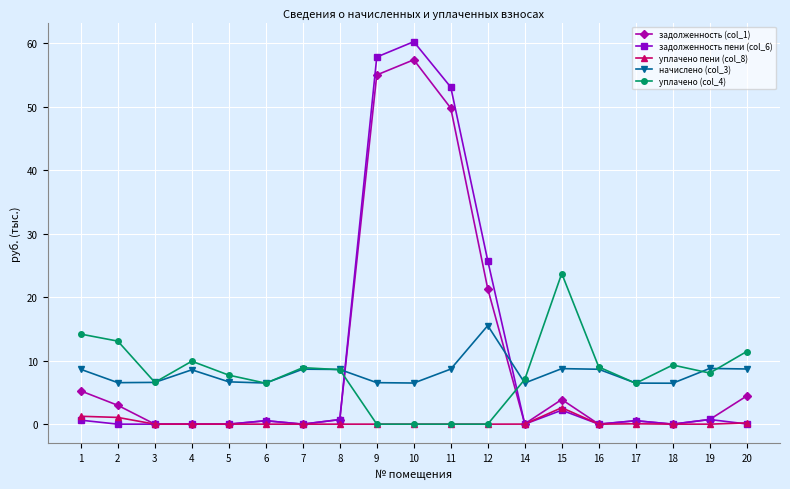

What is the difference between the maximum and second lowest values in the начислено (col_3) series?

9.1